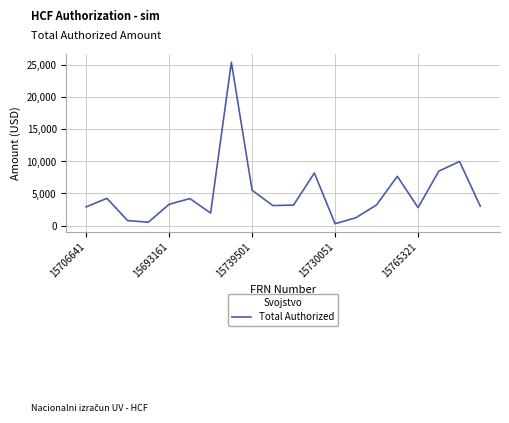

What is the difference between the maximum and minimum values?

25131.8